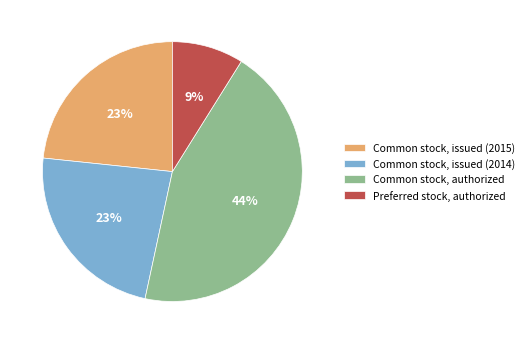

Between Common stock, issued (2014) and Preferred stock, authorized, which is larger?

Common stock, issued (2014)